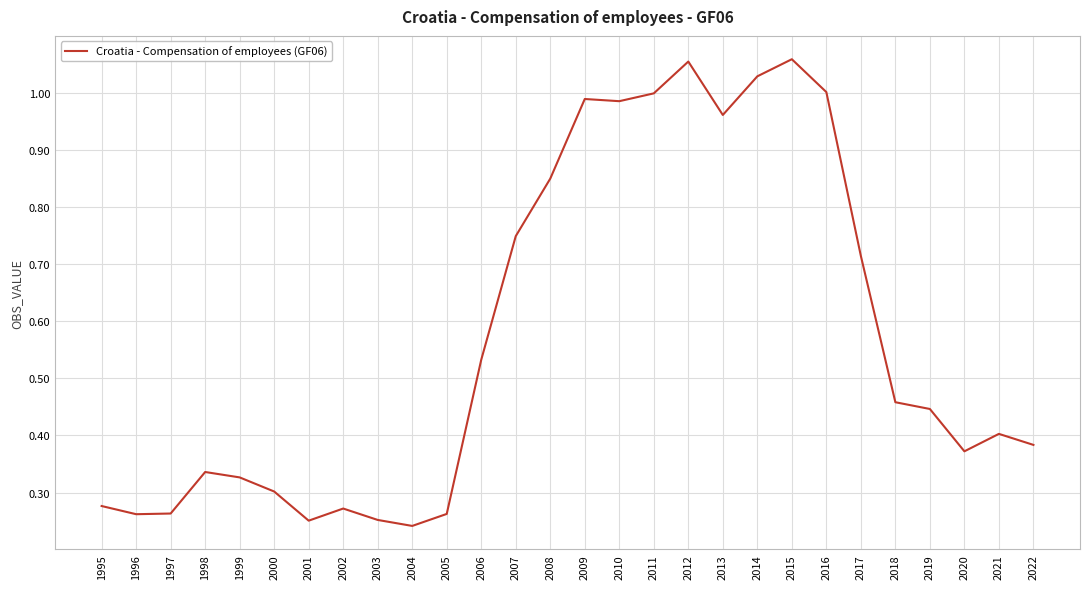

True or false: the data shows 0.3 at 1998.

True